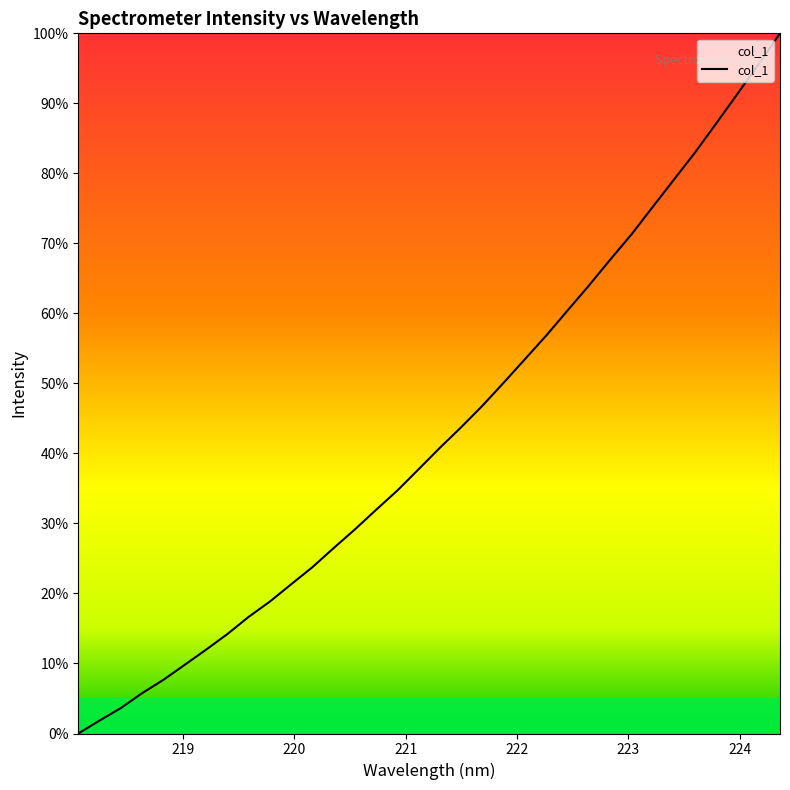

What is the difference between the maximum and minimum values?

100.0